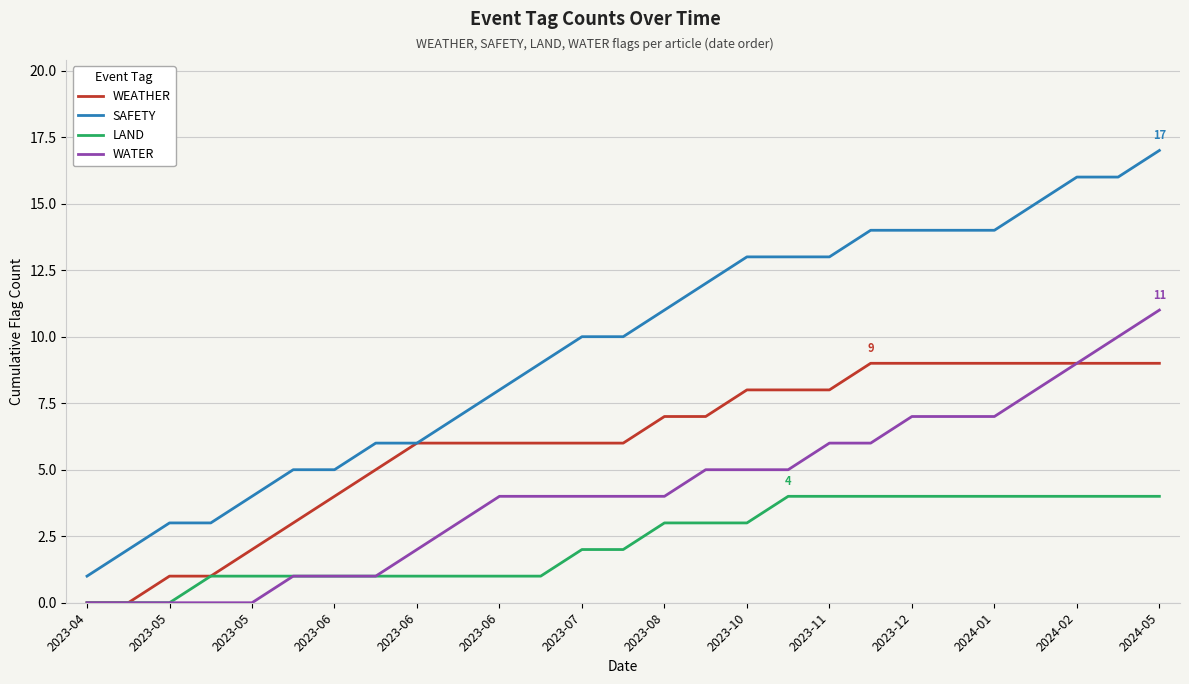

List the series in order of their overall mean, highest first.

SAFETY, WEATHER, WATER, LAND